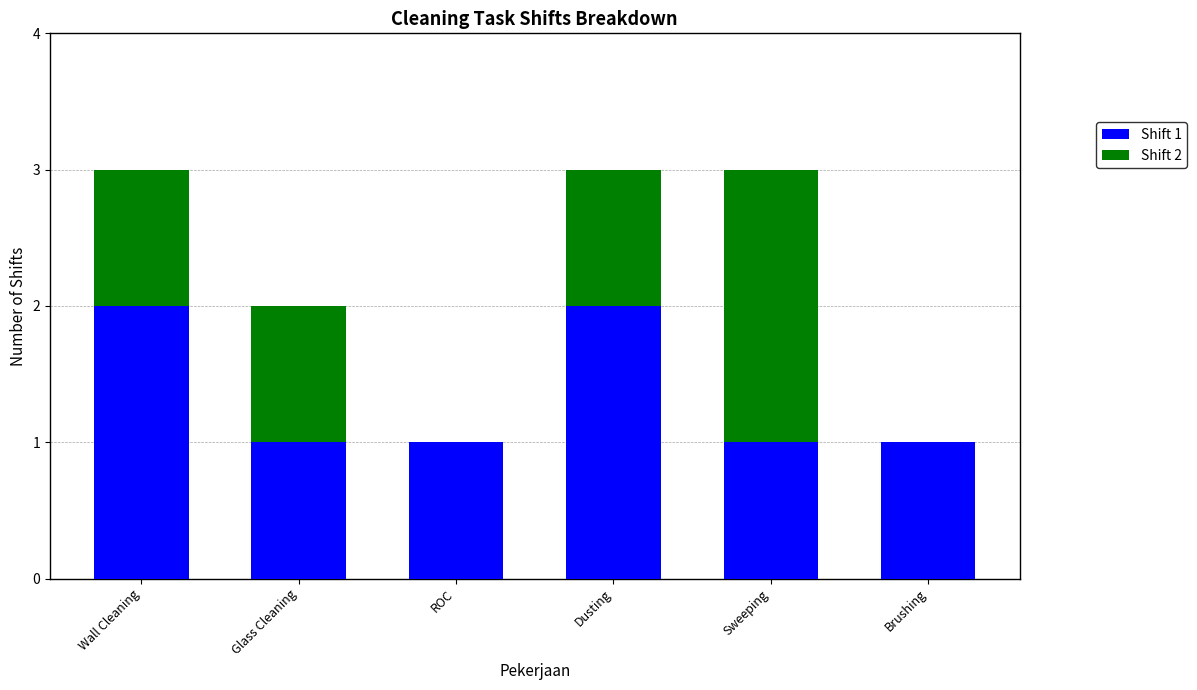

What is the total value across all series at Dusting?

3